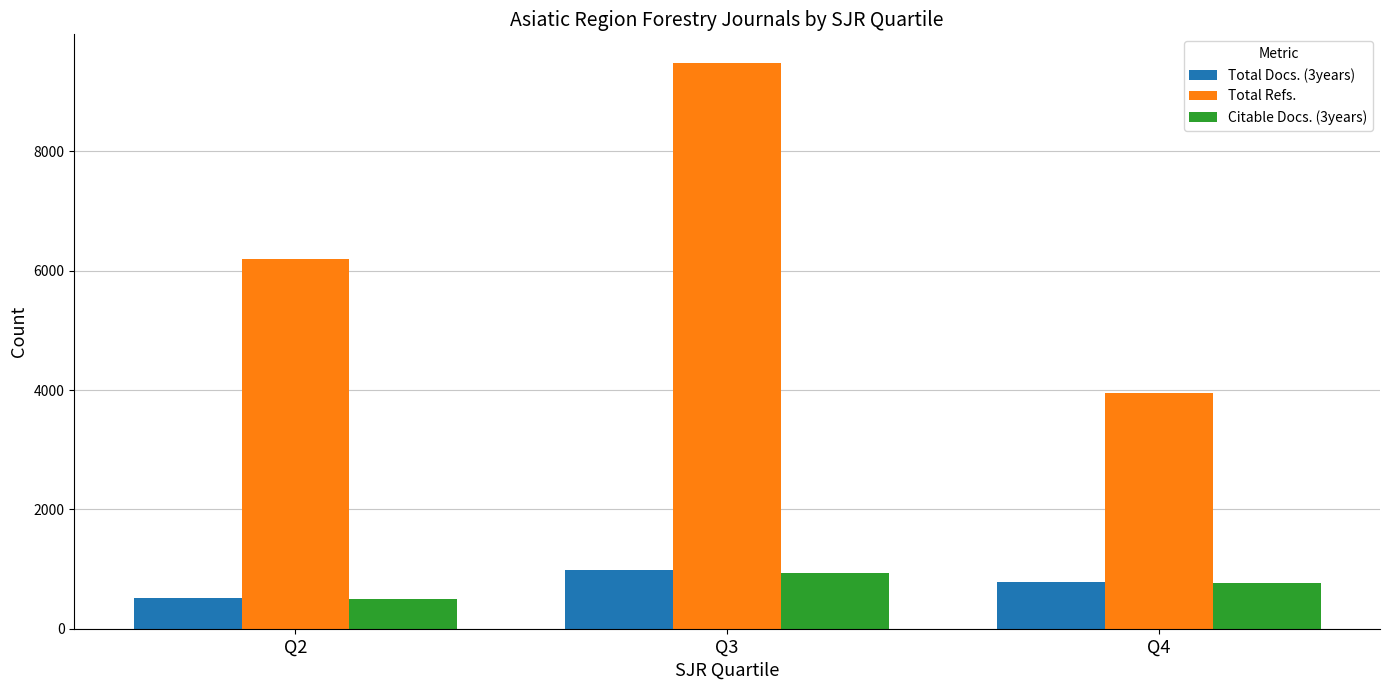

Between Q3 and Q4, which series saw the biggest shift?

Total Refs.